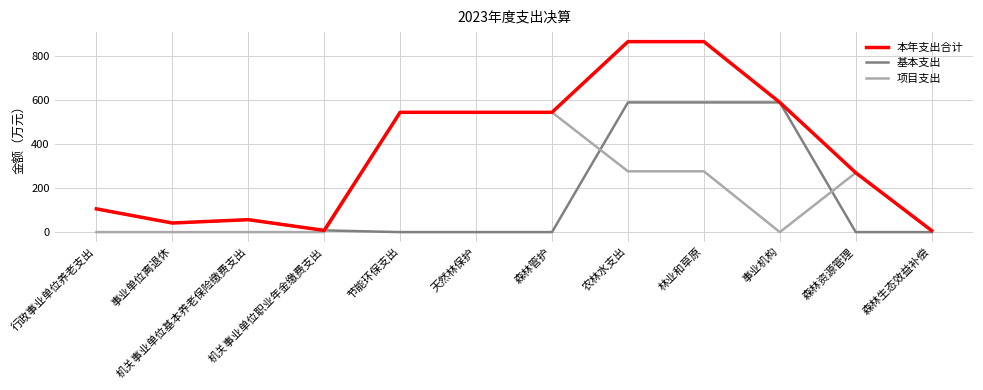

How many lines are shown in the chart?

3